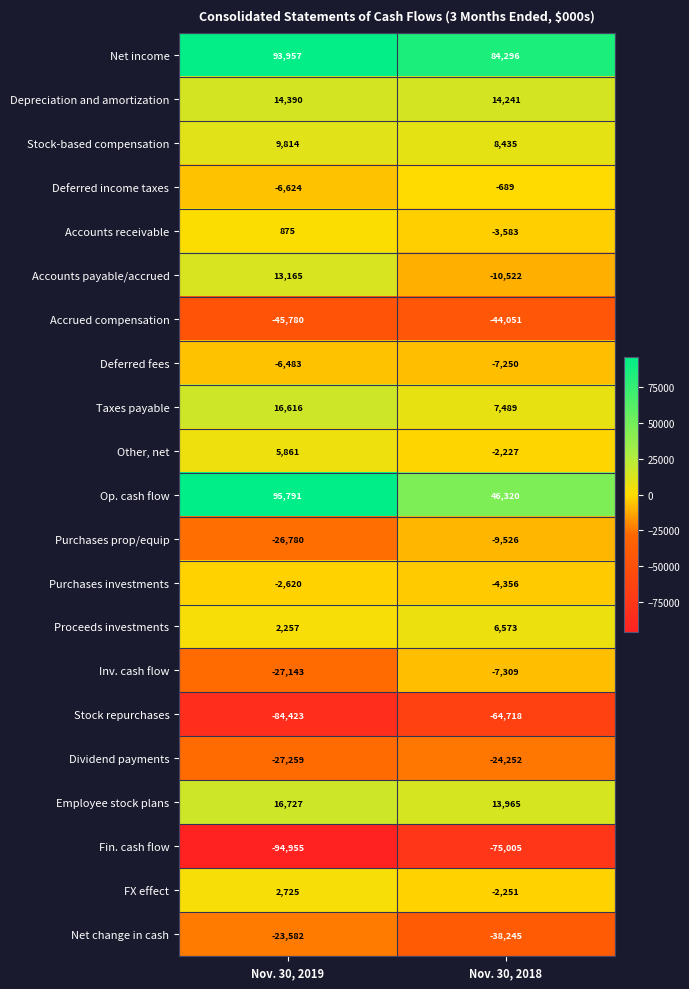

What is the lowest value of the Accounts payable/accrued series?

-10522